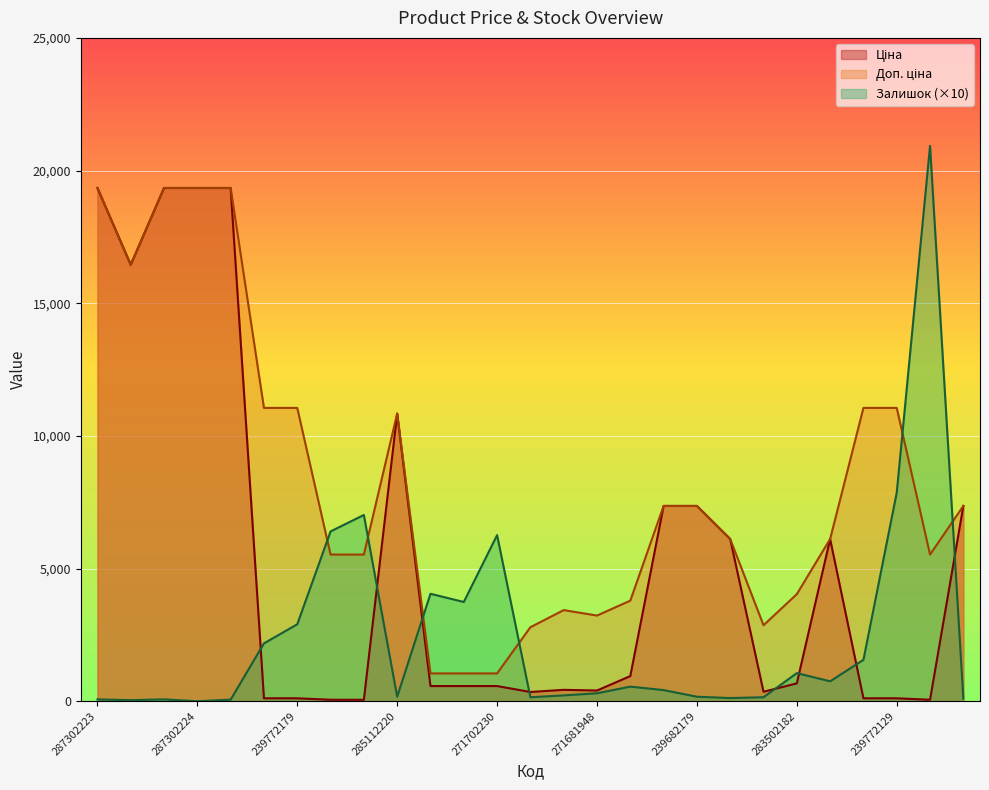

What is the total value across all series at 239772129?

19025.5